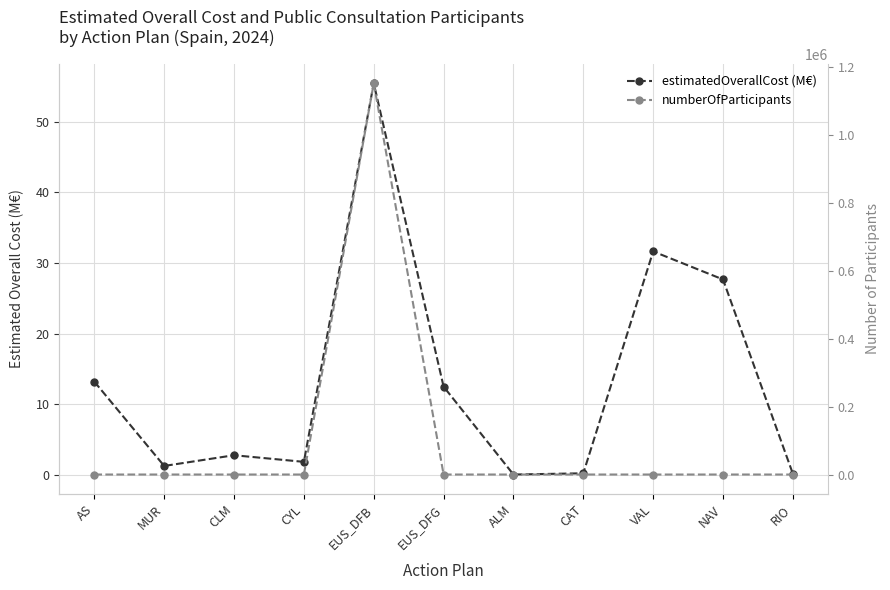

Where does the numberOfParticipants series first go above 1?

MUR